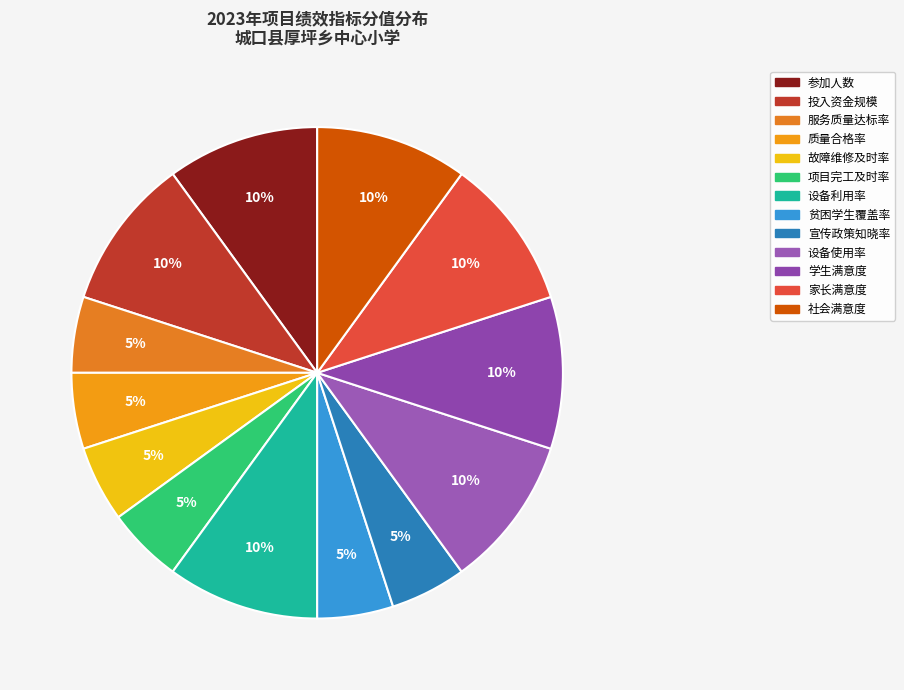

True or false: 故障维修及时率 accounts for 5% of the total.

True